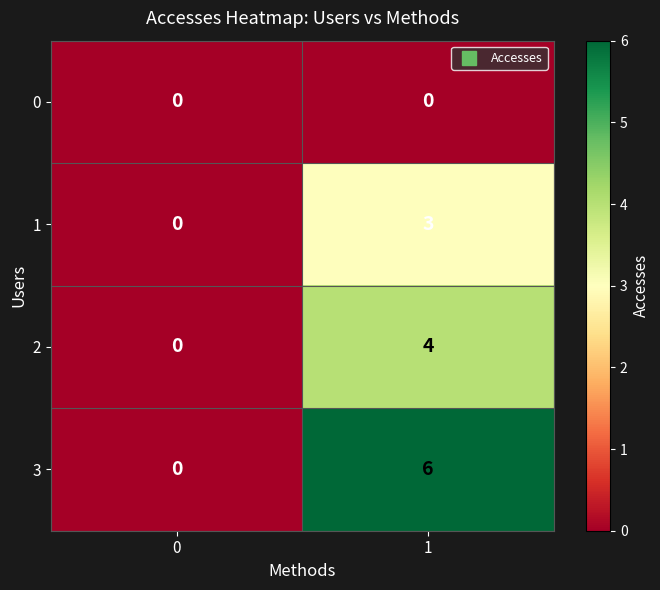

At which category is the sum across all series the highest?

1